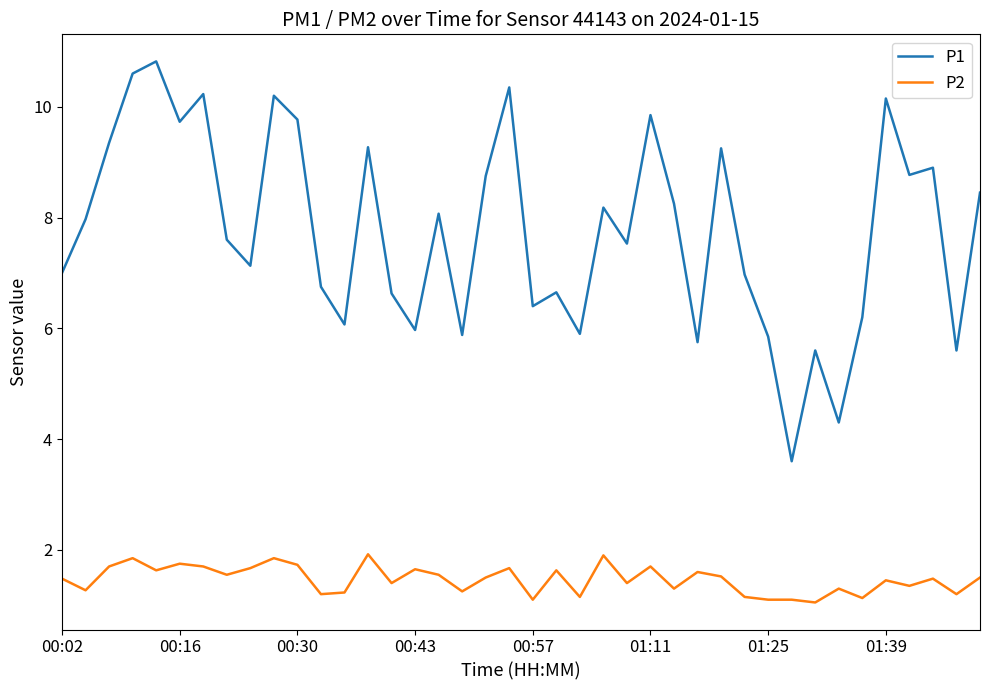

Which series has the widest spread of values?

P1